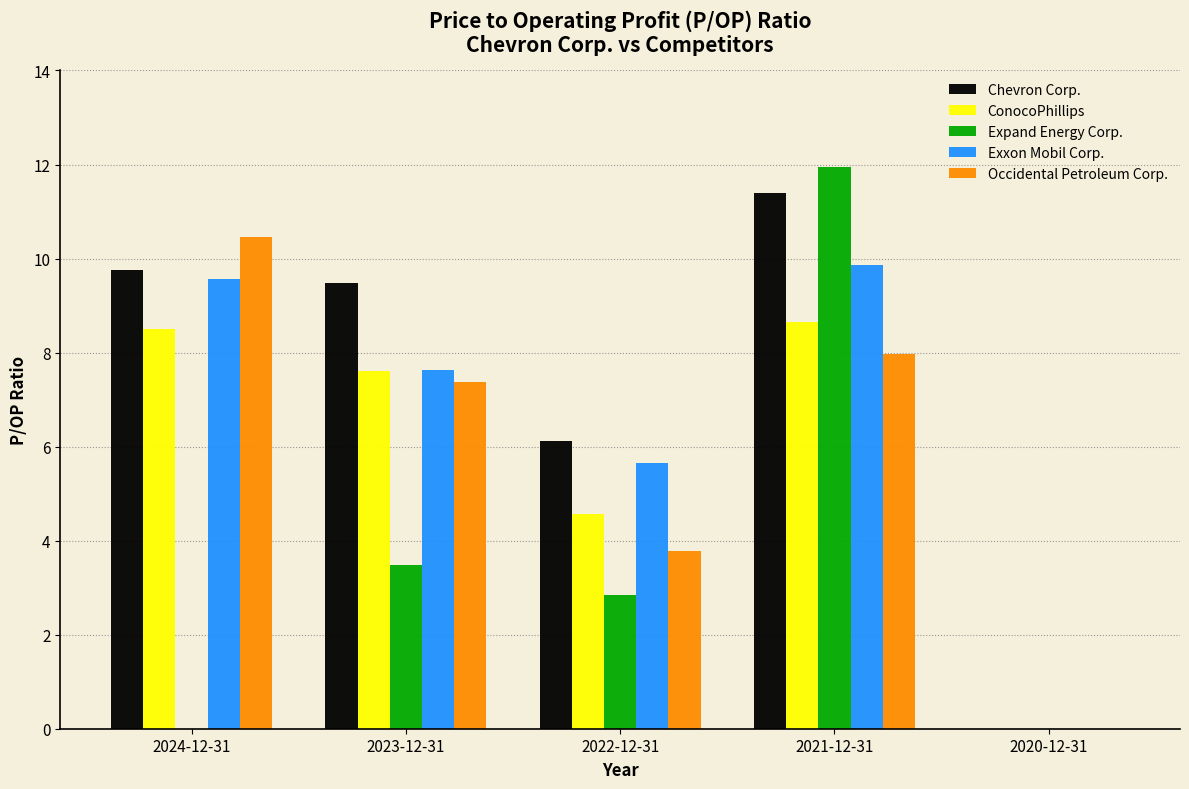

Reading left to right, what are all the values shown in this chart?

Chevron Corp.: 2024-12-31=9.8	2023-12-31=9.5	2022-12-31=6.1	2021-12-31=11.4	2020-12-31=0.0
ConocoPhillips: 2024-12-31=8.5	2023-12-31=7.6	2022-12-31=4.6	2021-12-31=8.7	2020-12-31=0.0
Expand Energy Corp.: 2024-12-31=0.0	2023-12-31=3.5	2022-12-31=2.8	2021-12-31=11.9	2020-12-31=0.0
Exxon Mobil Corp.: 2024-12-31=9.6	2023-12-31=7.6	2022-12-31=5.7	2021-12-31=9.9	2020-12-31=0.0
Occidental Petroleum Corp.: 2024-12-31=10.5	2023-12-31=7.4	2022-12-31=3.8	2021-12-31=8.0	2020-12-31=0.0